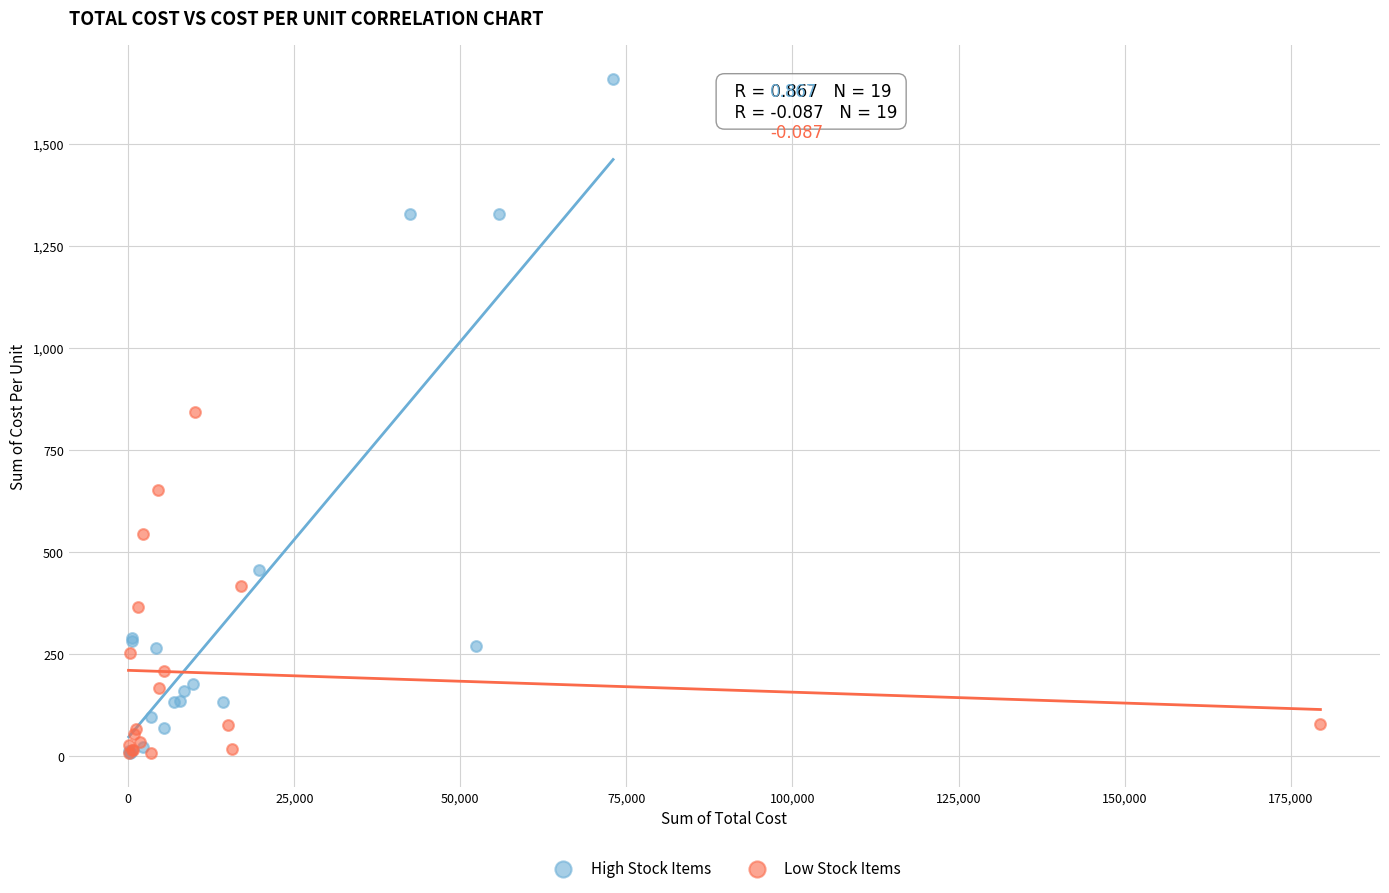

Which series has the largest Y range (max minus min)?

High Stock Items